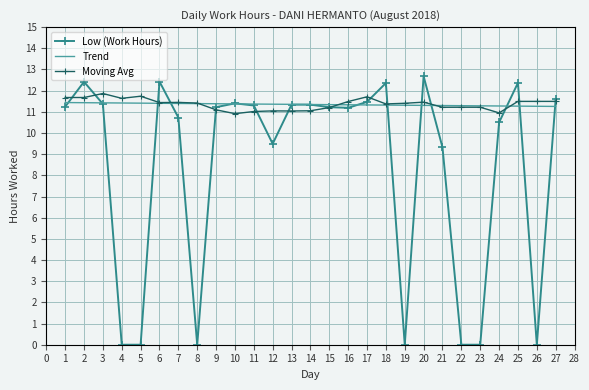

What is the difference between the highest and lowest values at 3?

0.5